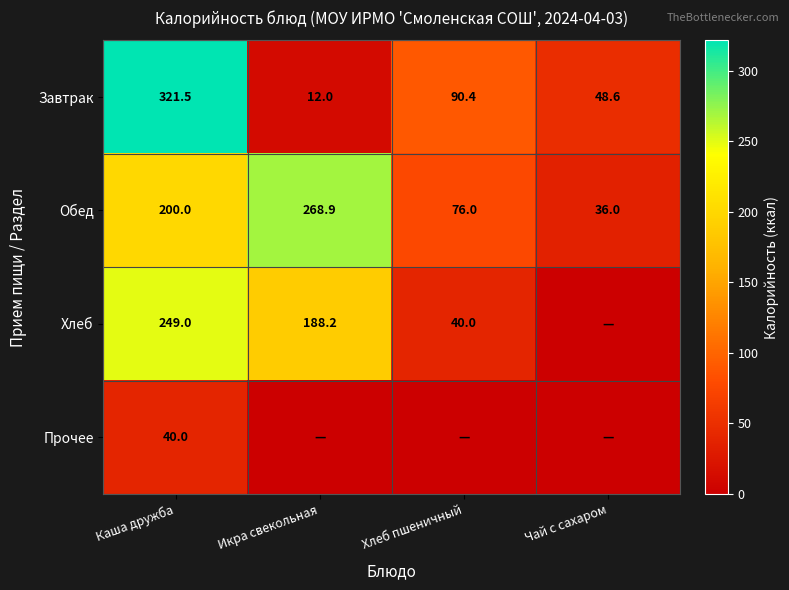

Read the Обед value at Икра свекольная.

268.9